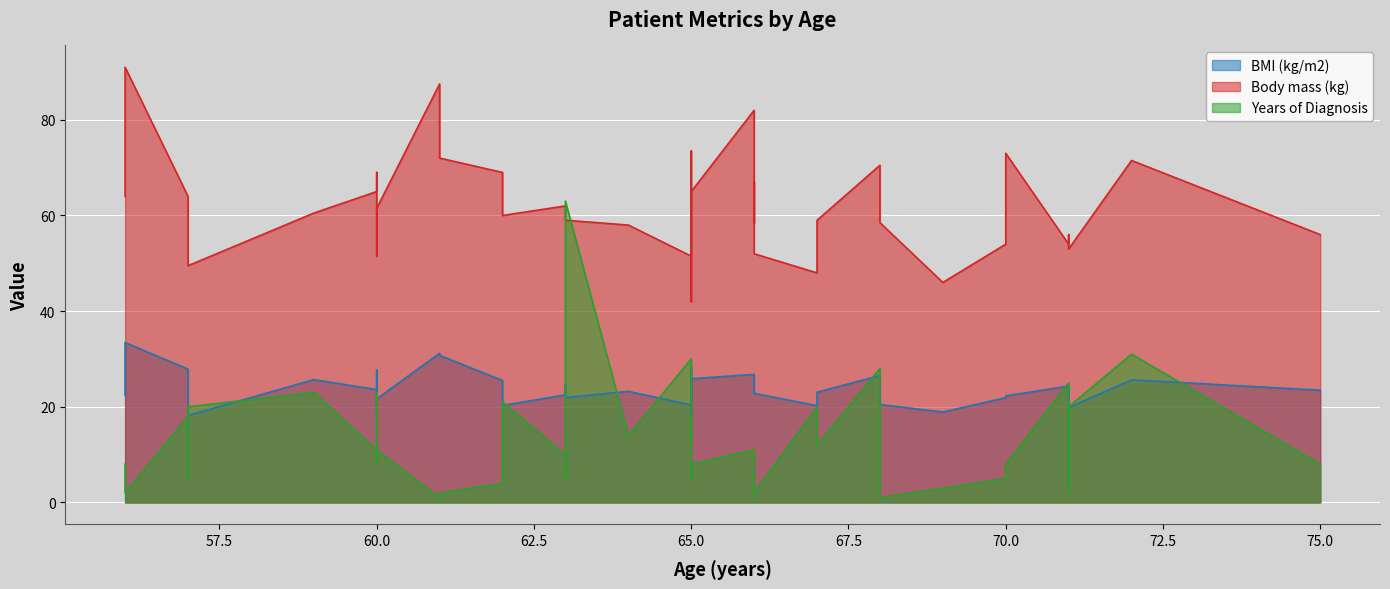

What is the greatest value displayed?

91.0